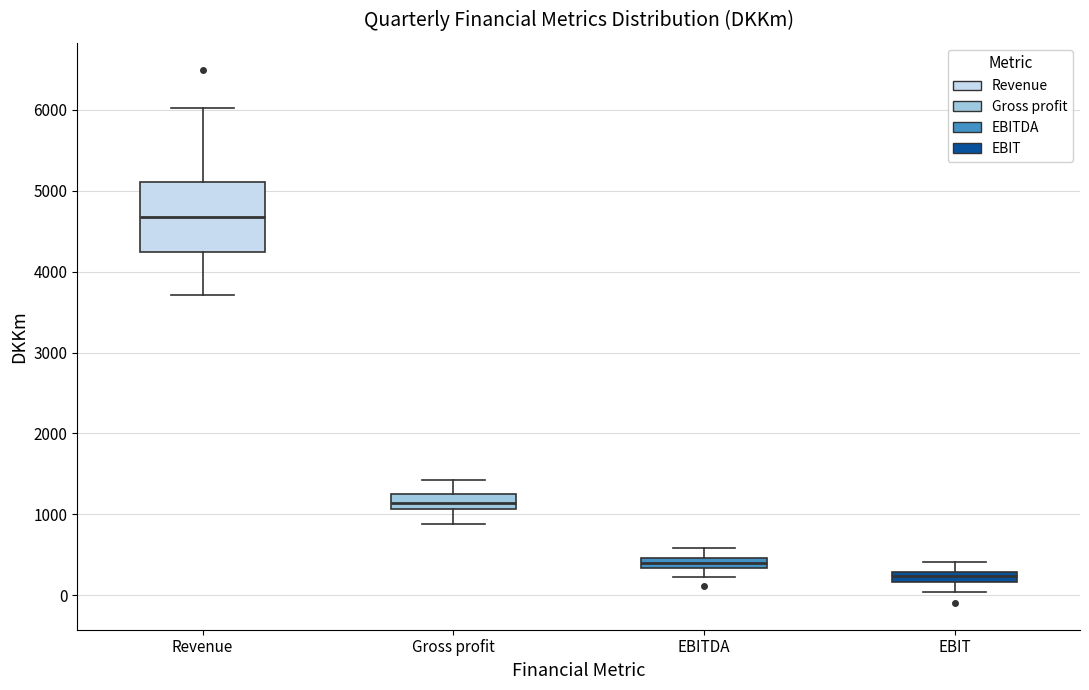

Comparing the boxes themselves (not the whiskers), which one is the tallest?

Revenue